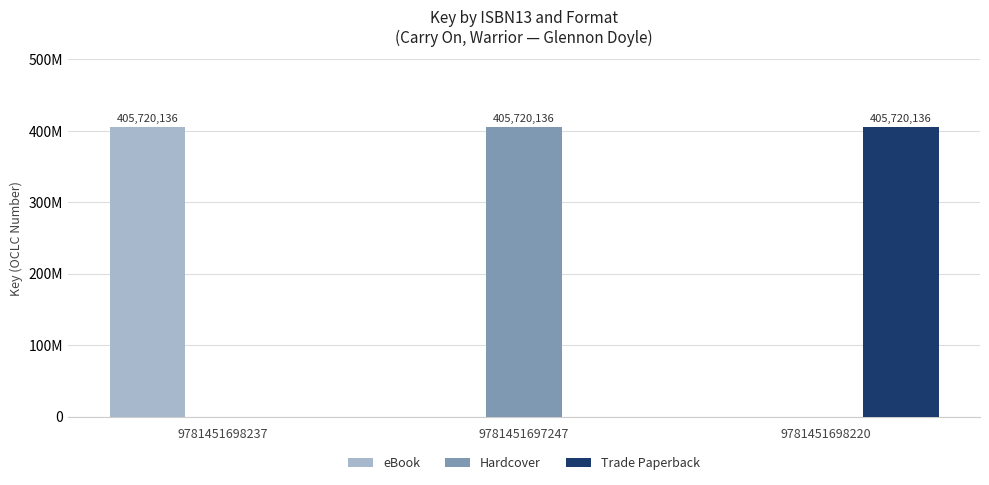

What is the sum of all eBook values?

405720136